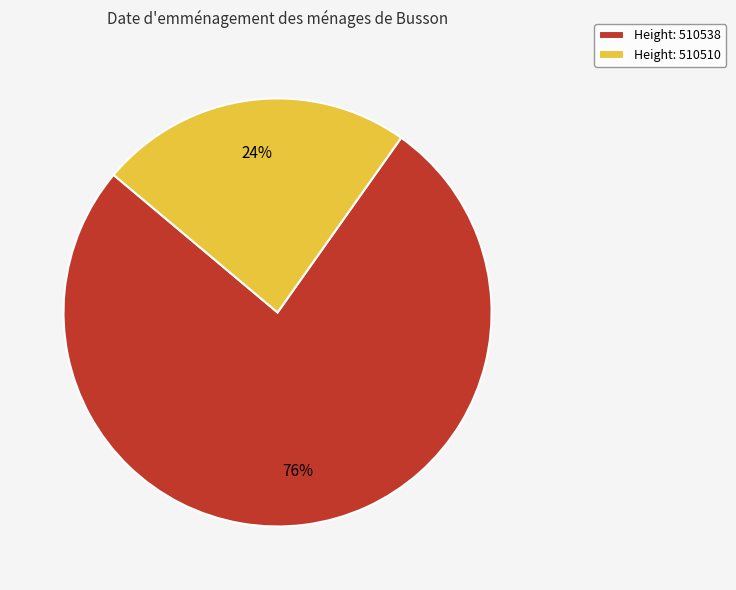

Do Height: 510510 and Height: 510538 together represent more than half of the pie?

Yes